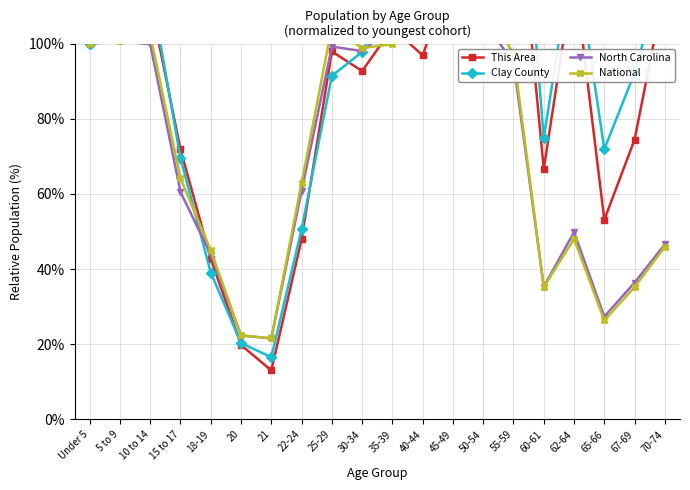

What is the value of the National point at the 20th from the left?

45.9